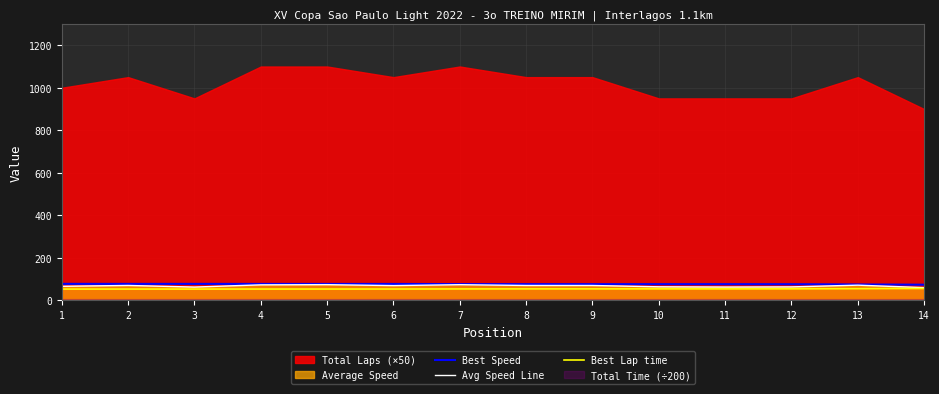

Is it true that Best Speed equals 45.1 at 10?

False